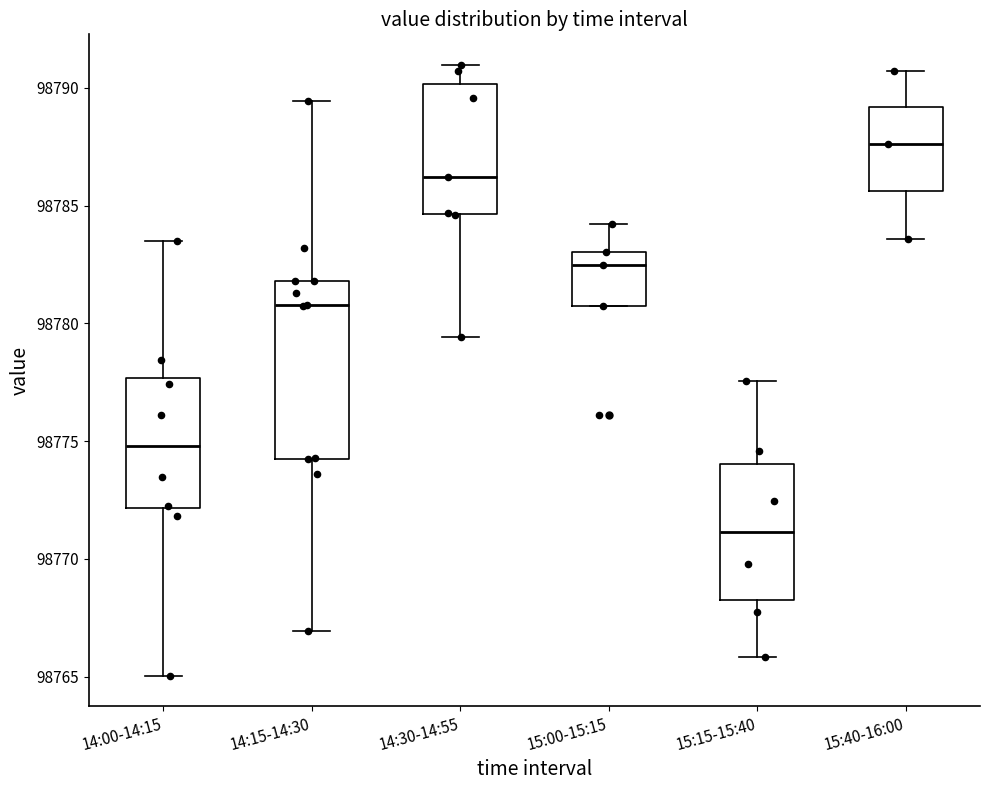

Comparing the boxes themselves (not the whiskers), which one is the tallest?

14:15-14:30